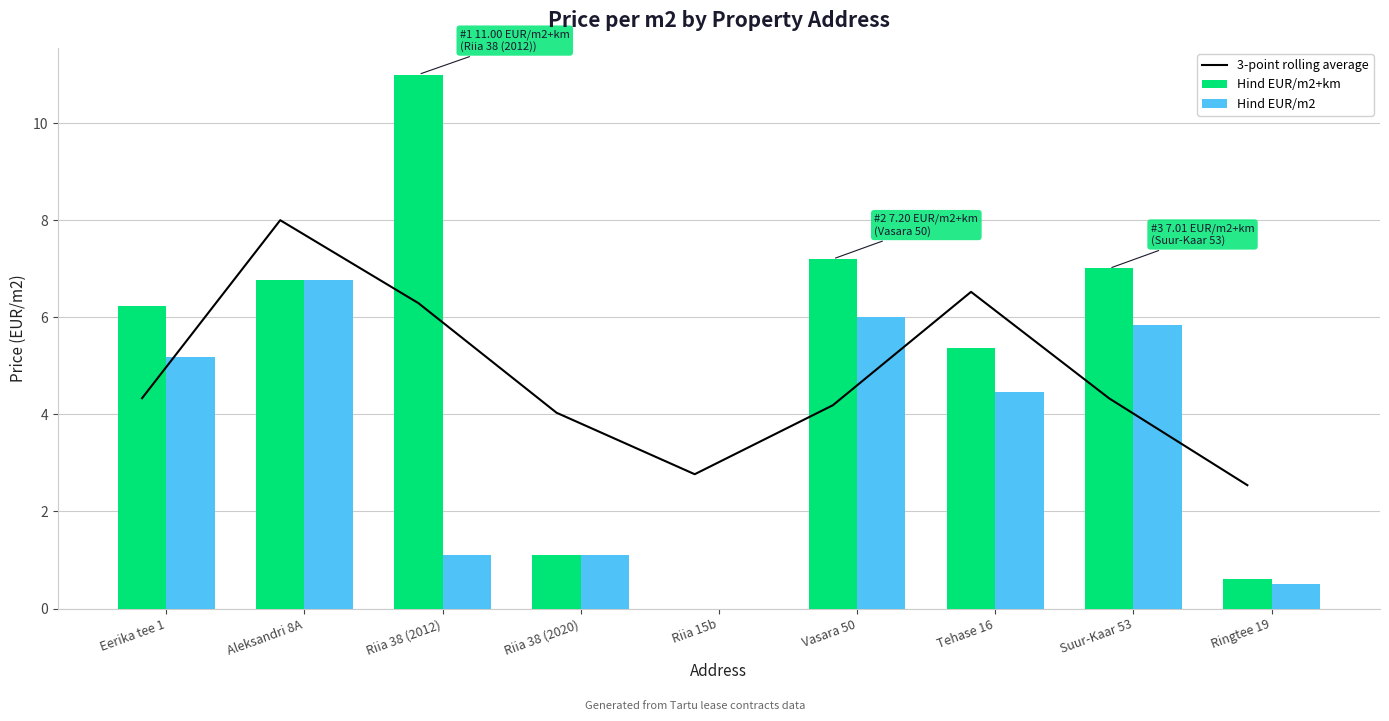

Between Eerika tee 1 and Riia 15b, which is larger?

Eerika tee 1